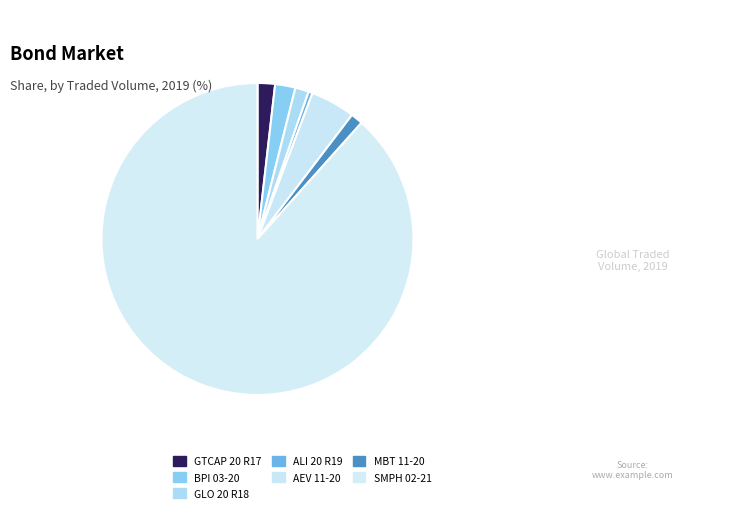

Count the number of slices in the pie.

7